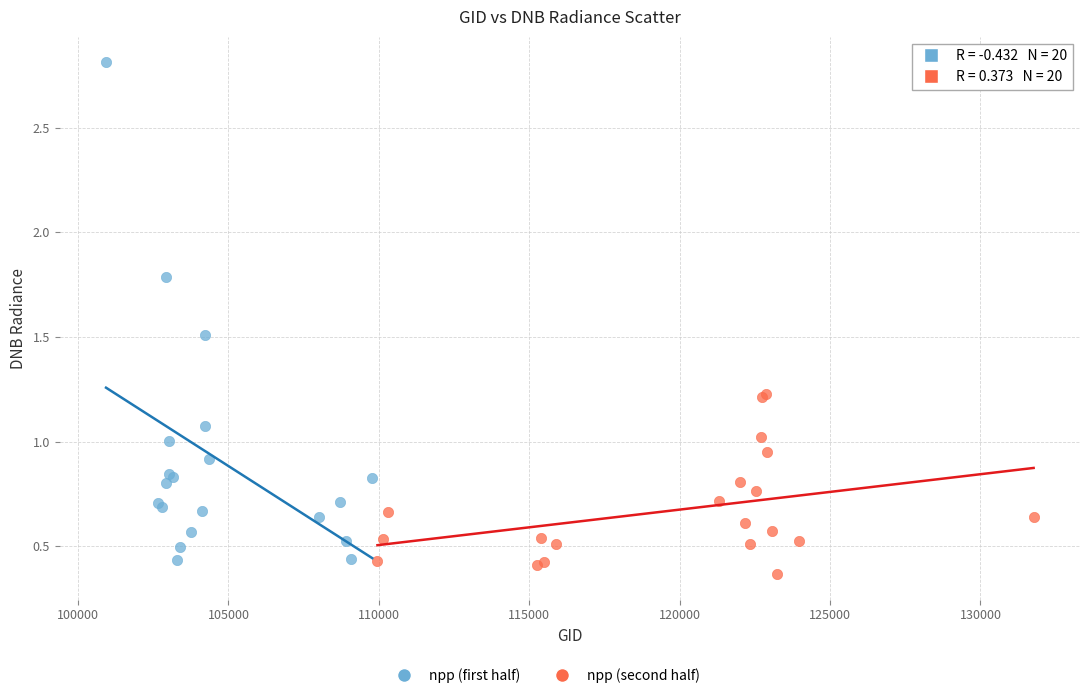

Which series contains the highest Y value?

npp (first half)